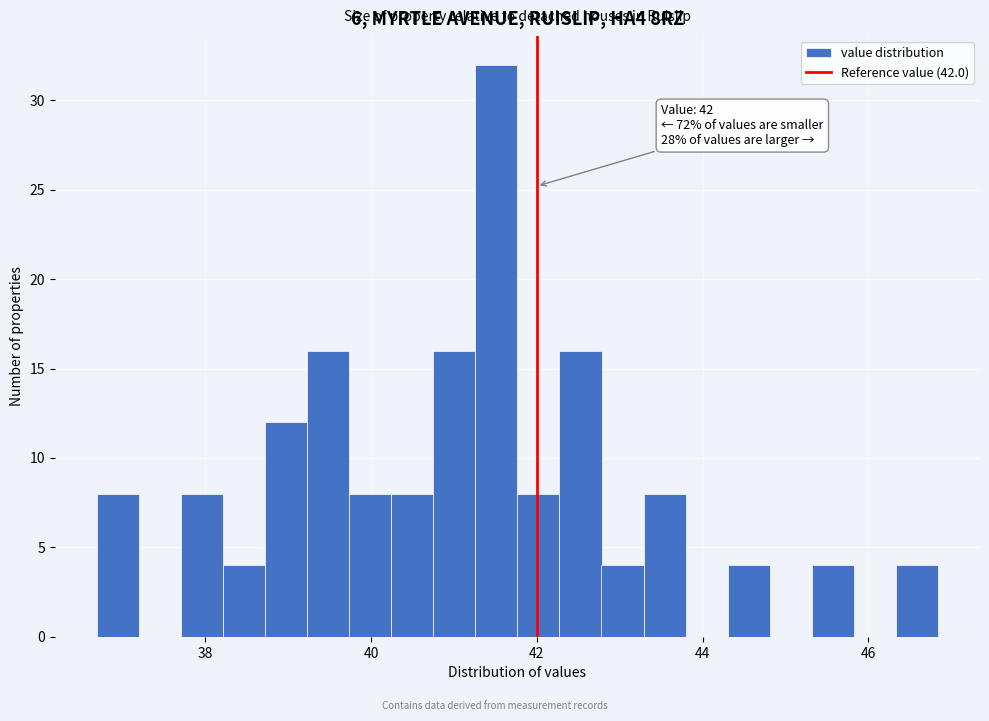

Read against the x-axis, roughly where is the centre of the tallest bar?

41.6